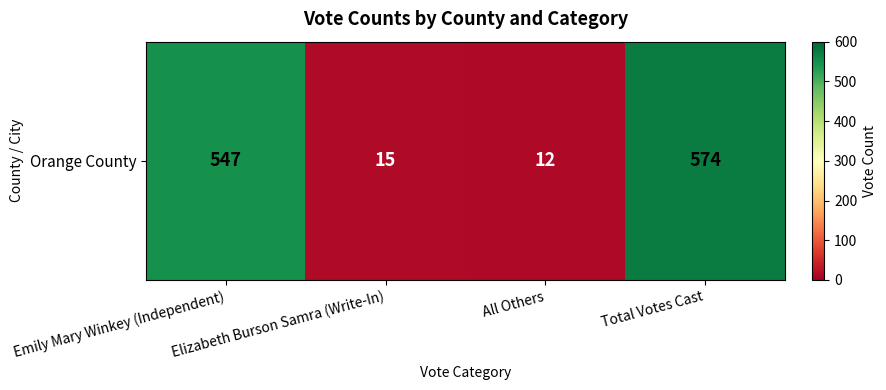

The value at All Others is 12. True or false?

True